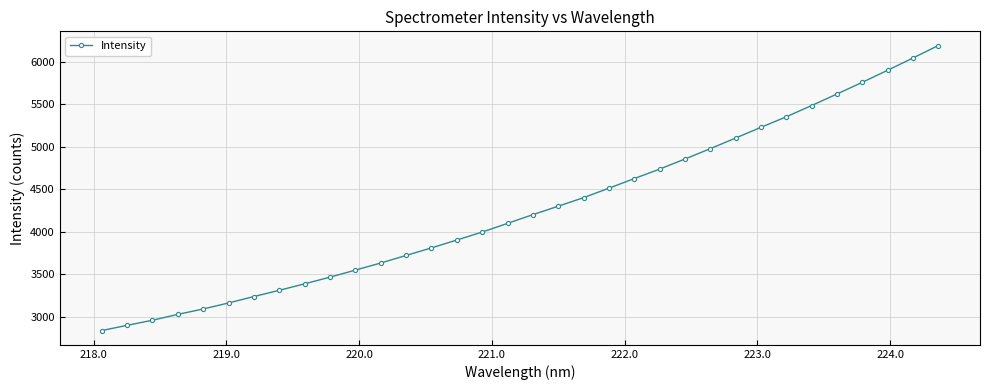

How many data points are less than 4202?

17